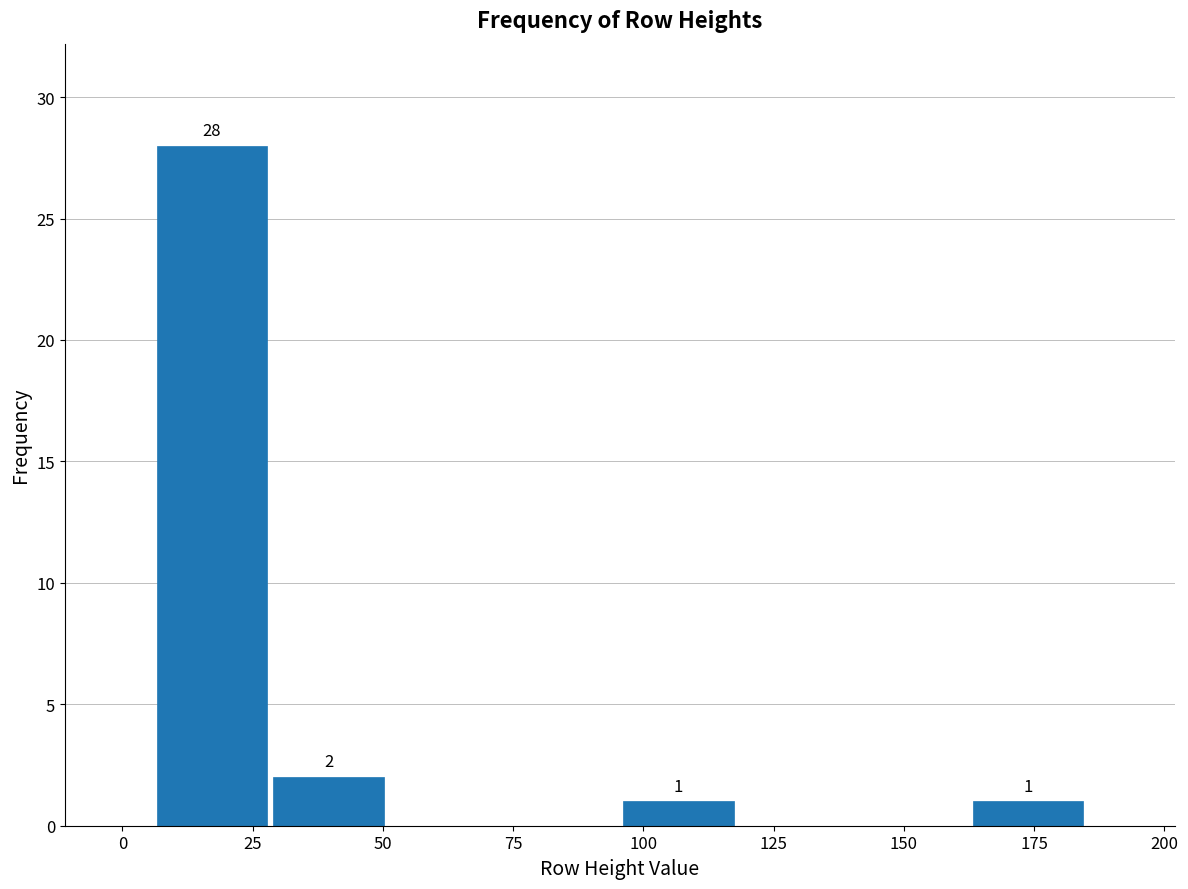

Over which range of the x-axis is the bar tallest?

5 to 30